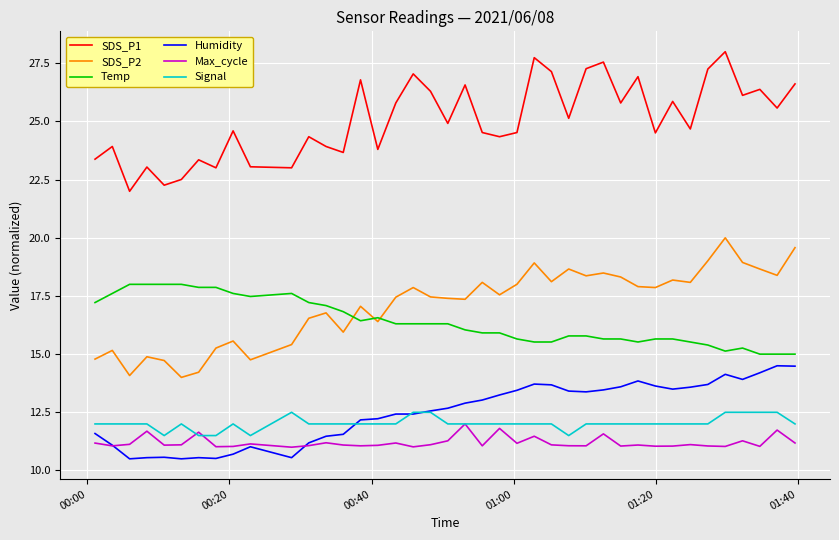

What is the minimum value for SDS_P1?

22.0